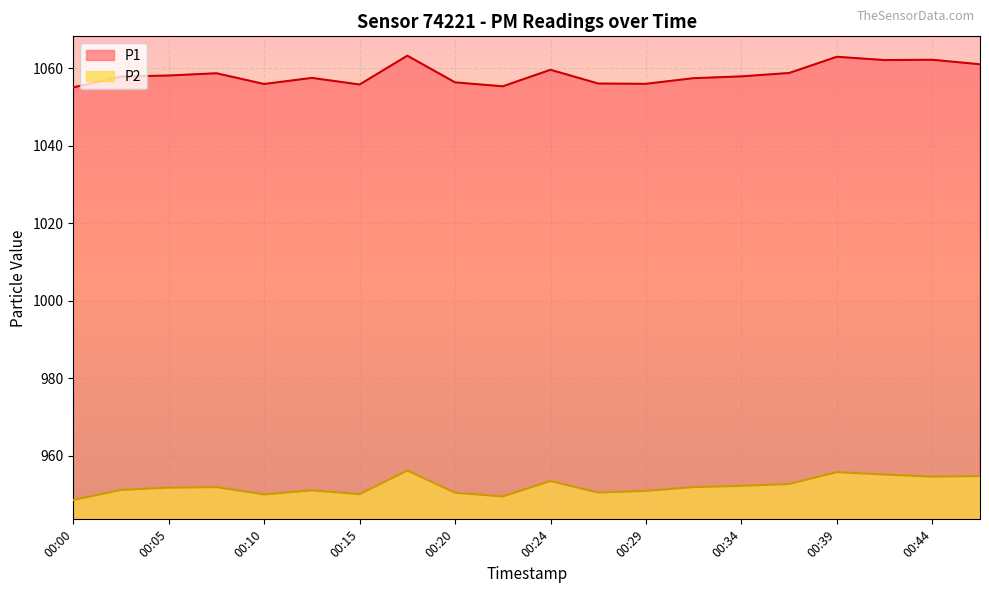

How many data points in P1 are less than 1057?

7